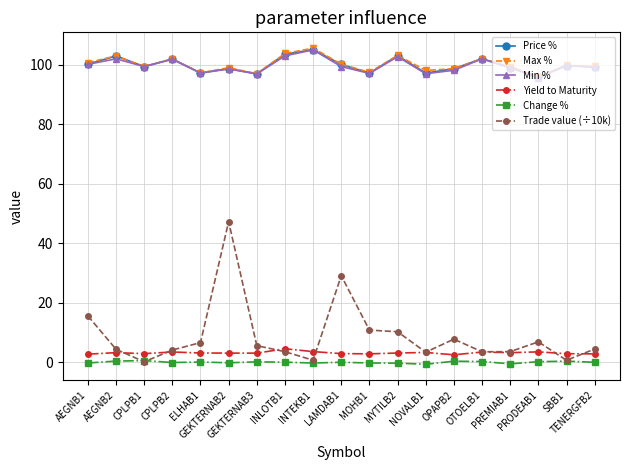

What is the value of the Min % point at the 1st from the left?

100.2